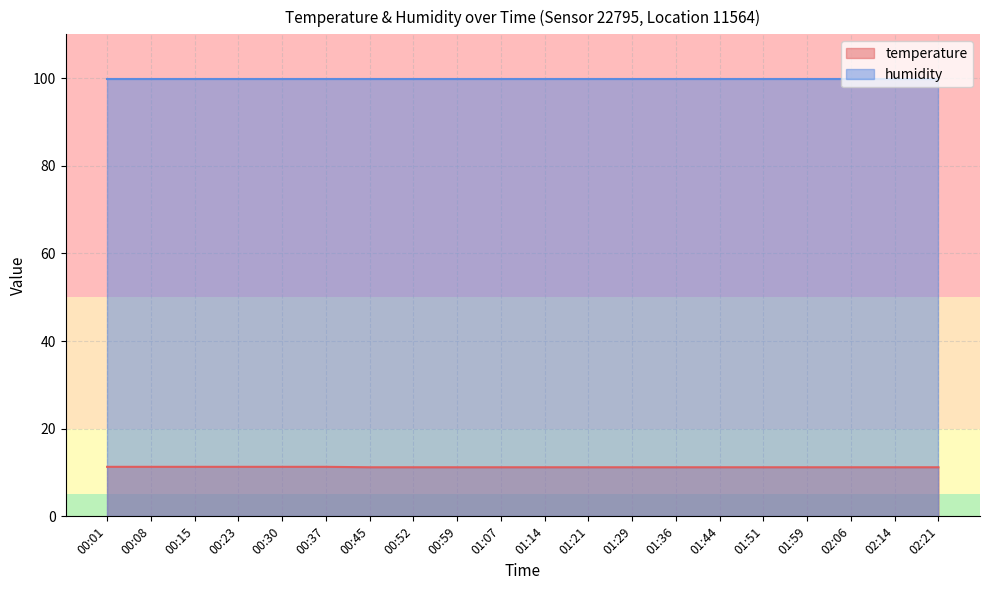

What is the maximum value shown in the chart?

99.9